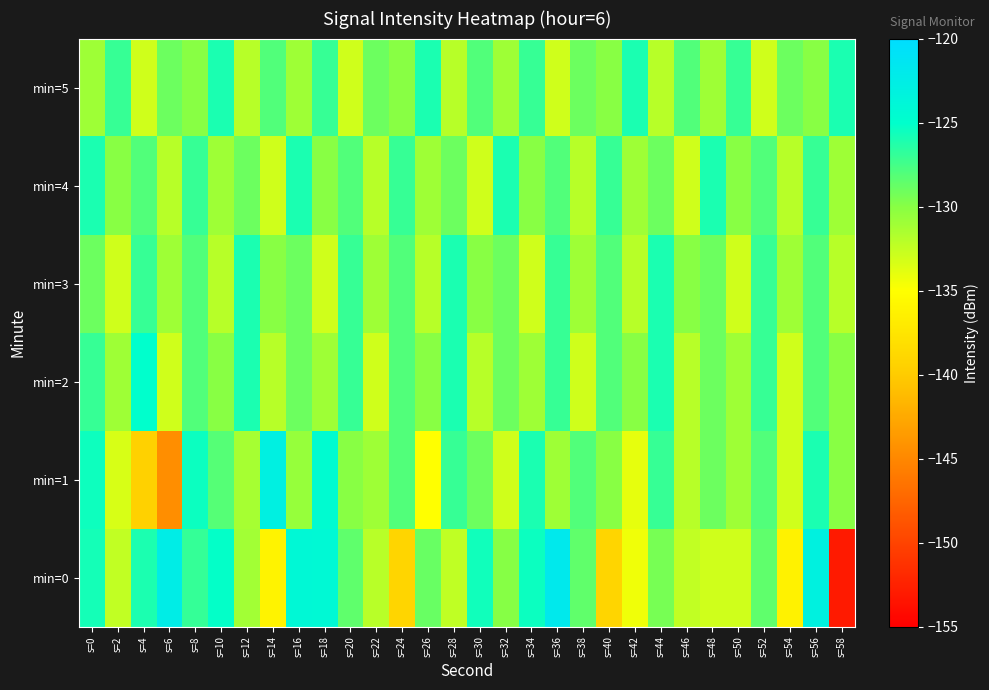

Between s=0 and s=36, which is larger?

s=36